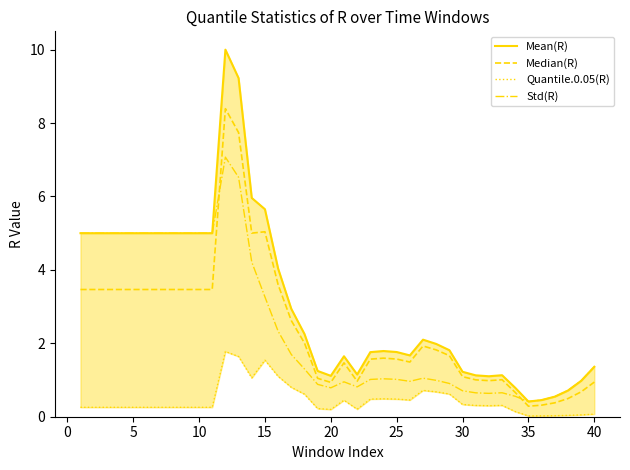

The Std(R) series shows 1.4 at 40. True or false?

True